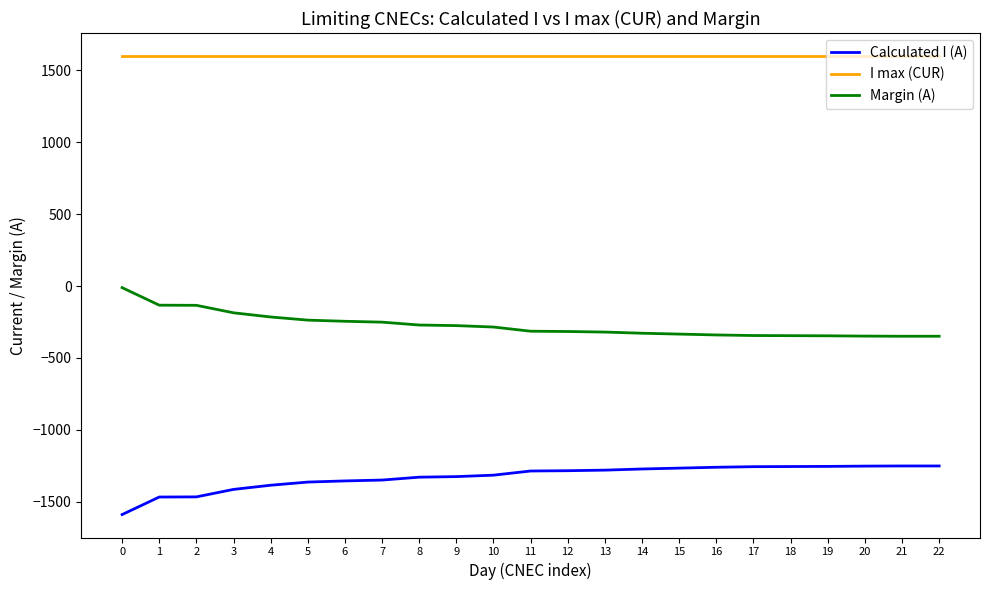

Where does the Calculated I (A) series first go above -1286?

12